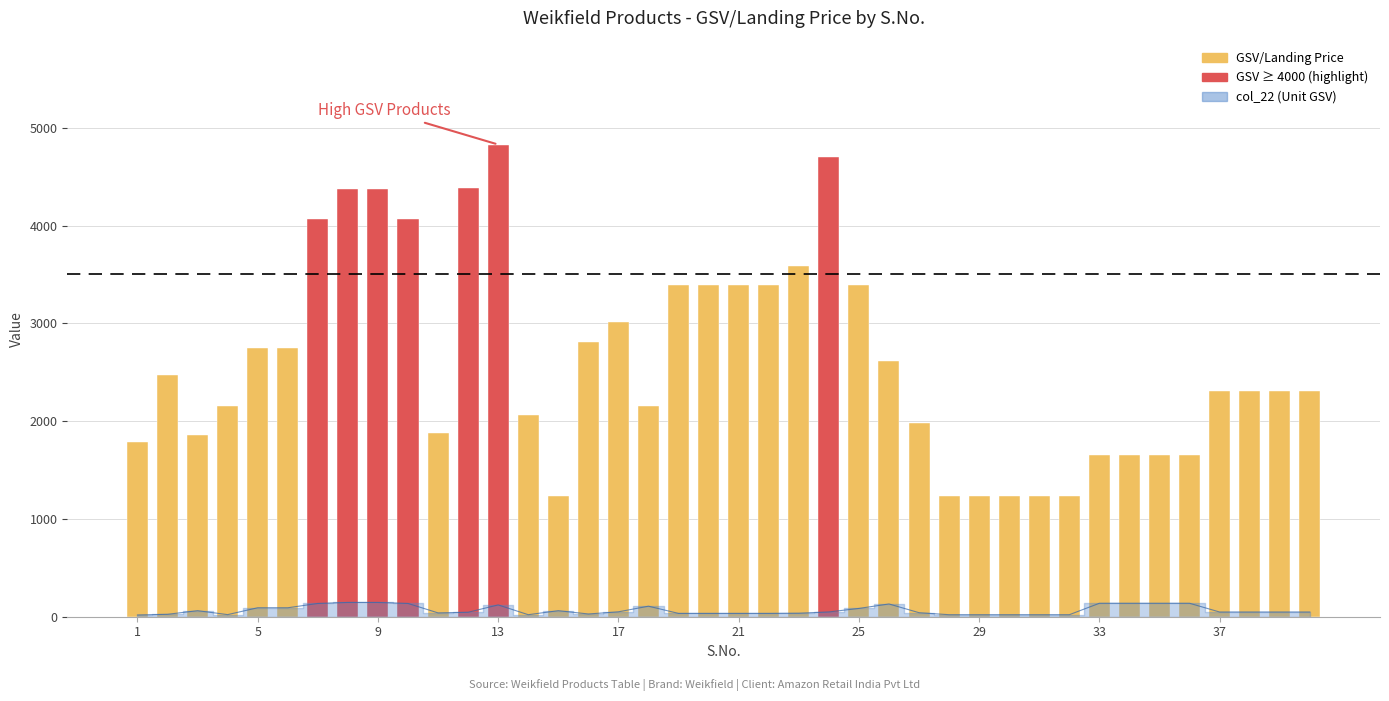

What is the difference between the second highest and second lowest values?

3460.8